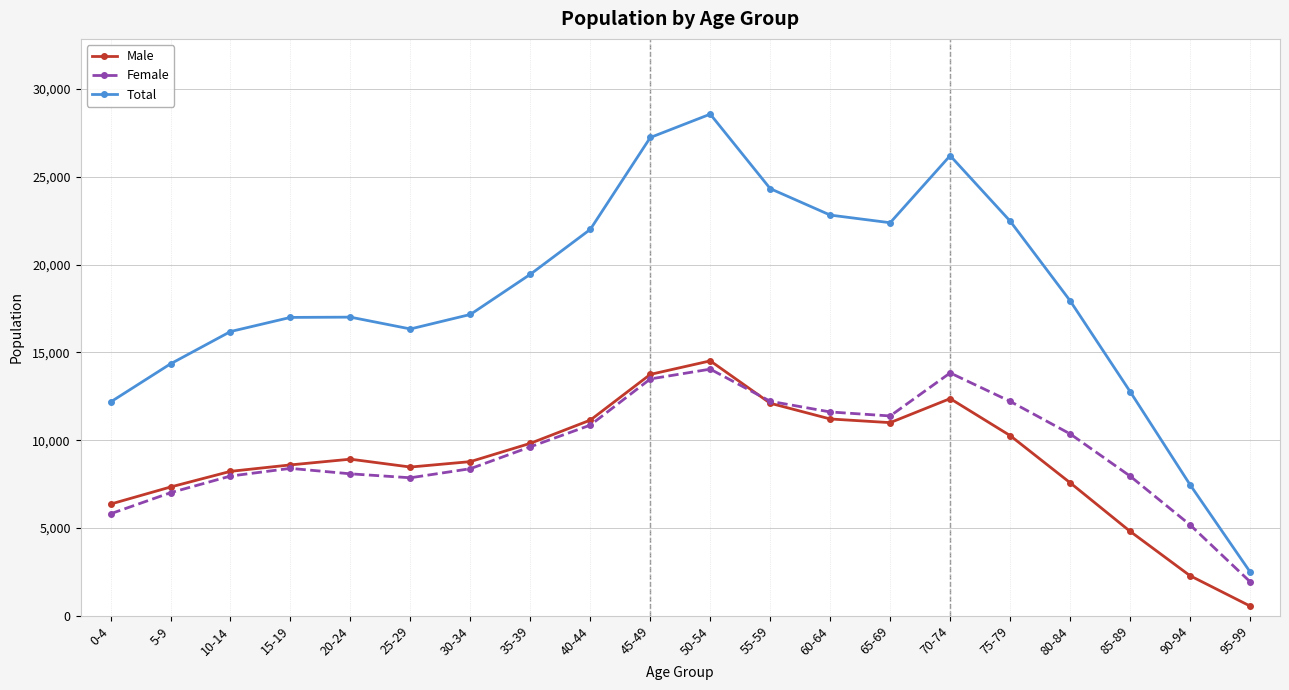

What is the approximate value of Total at 45-49, to the nearest 100?

27200